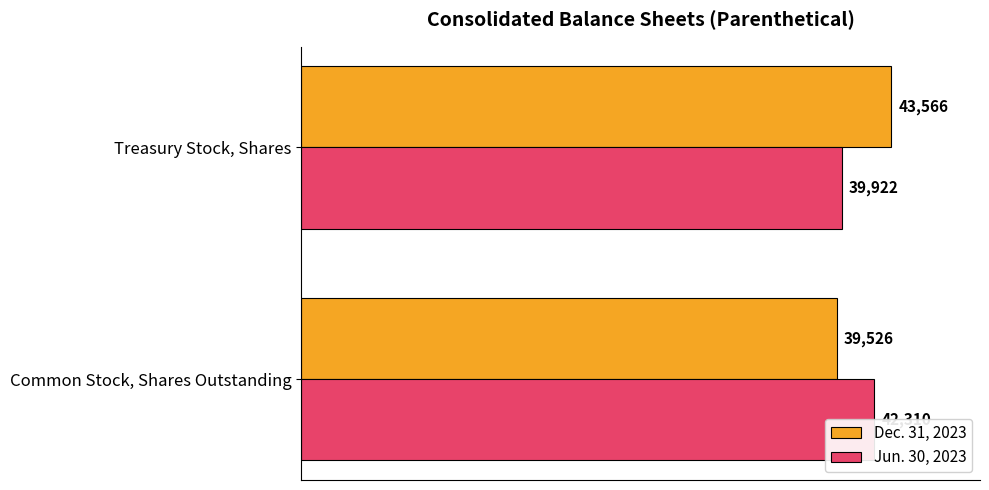

Rank the series by their maximum value, from highest to lowest.

Dec. 31, 2023, Jun. 30, 2023